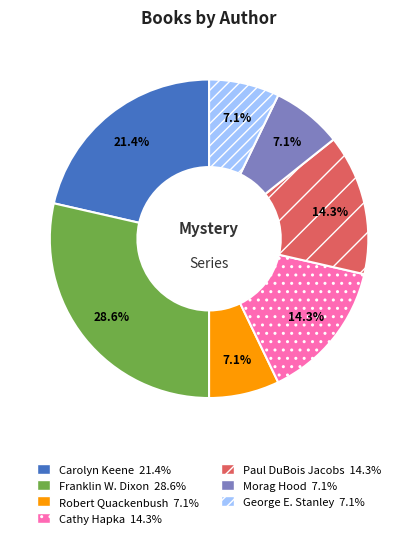

Approximately how many times larger is the value at Morag Hood compared to Cathy Hapka?

0.5